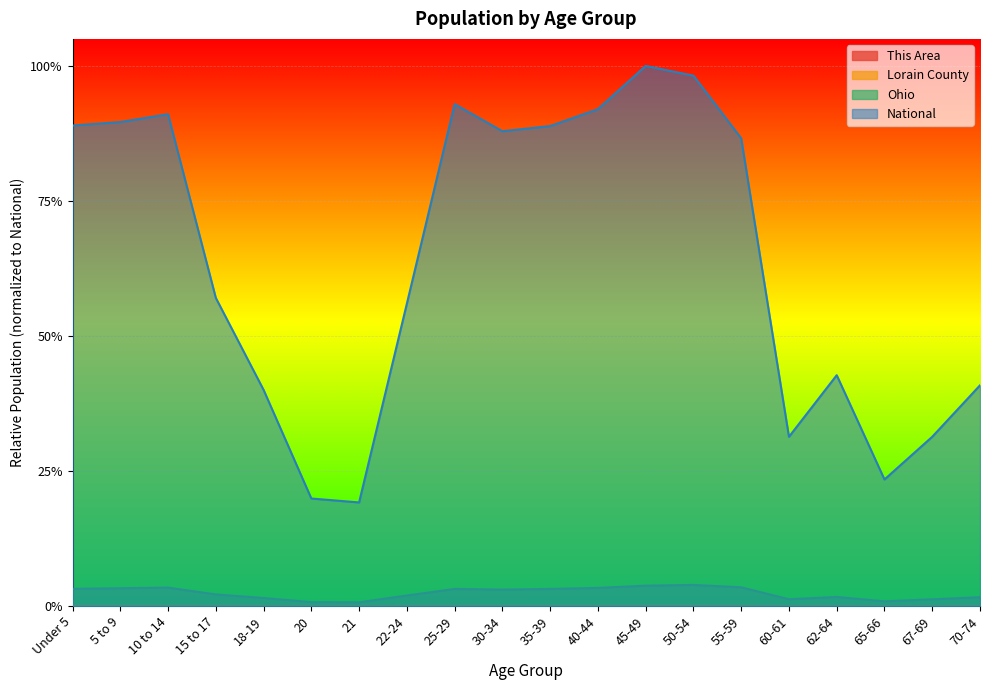

Reading right to left, transcribe all the data shown in this chart.

This Area: 0.0	0.0	0.0	0.0	0.0	0.0	0.0	0.0	0.0	0.0	0.0	0.0	0.0	0.0	0.0	0.0	0.0	0.0	0.0	0.0
Lorain County: 0.0	0.0	0.0	0.0	0.0	0.0	0.0	0.0	0.0	0.0	0.0	0.0	0.0	0.0	0.0	0.0	0.0	0.0	0.0	0.0
Ohio: 0.0	0.0	0.0	0.0	0.0	0.0	0.0	0.0	0.0	0.0	0.0	0.0	0.0	0.0	0.0	0.0	0.0	0.0	0.0	0.0
National: 0.4	0.3	0.2	0.4	0.3	0.9	1.0	1.0	0.9	0.9	0.9	0.9	0.6	0.2	0.2	0.4	0.6	0.9	0.9	0.9